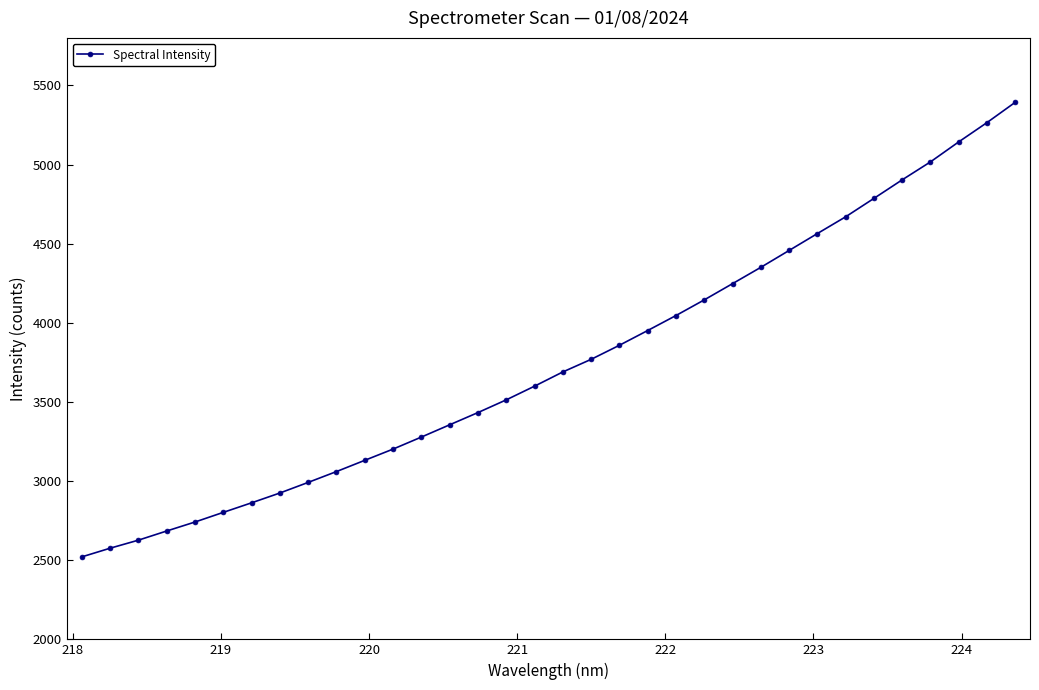

What is the sum of all values?

127554.7